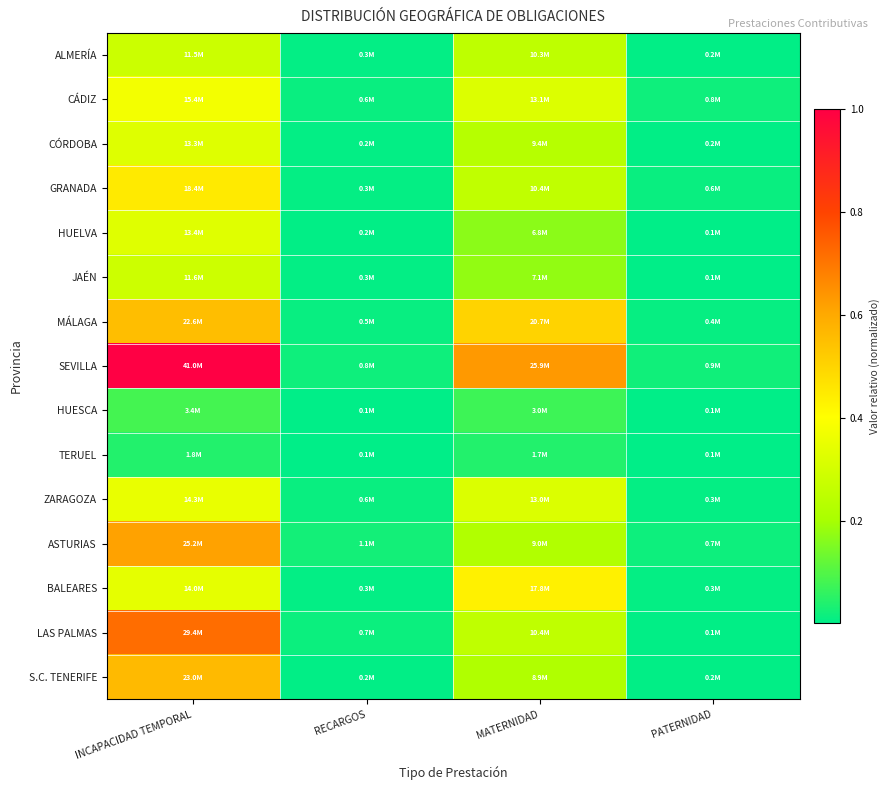

Reading left to right, what are all the values shown in this chart?

ALMERÍA: INCAPACIDAD TEMPORAL=0.3	RECARGOS=0.0	MATERNIDAD=0.3	PATERNIDAD=0.0
CÁDIZ: INCAPACIDAD TEMPORAL=0.4	RECARGOS=0.0	MATERNIDAD=0.3	PATERNIDAD=0.0
CÓRDOBA: INCAPACIDAD TEMPORAL=0.3	RECARGOS=0.0	MATERNIDAD=0.2	PATERNIDAD=0.0
GRANADA: INCAPACIDAD TEMPORAL=0.4	RECARGOS=0.0	MATERNIDAD=0.3	PATERNIDAD=0.0
HUELVA: INCAPACIDAD TEMPORAL=0.3	RECARGOS=0.0	MATERNIDAD=0.2	PATERNIDAD=0.0
JAÉN: INCAPACIDAD TEMPORAL=0.3	RECARGOS=0.0	MATERNIDAD=0.2	PATERNIDAD=0.0
MÁLAGA: INCAPACIDAD TEMPORAL=0.6	RECARGOS=0.0	MATERNIDAD=0.5	PATERNIDAD=0.0
SEVILLA: INCAPACIDAD TEMPORAL=1.0	RECARGOS=0.0	MATERNIDAD=0.6	PATERNIDAD=0.0
HUESCA: INCAPACIDAD TEMPORAL=0.1	RECARGOS=0.0	MATERNIDAD=0.1	PATERNIDAD=0.0
TERUEL: INCAPACIDAD TEMPORAL=0.0	RECARGOS=0.0	MATERNIDAD=0.0	PATERNIDAD=0.0
ZARAGOZA: INCAPACIDAD TEMPORAL=0.4	RECARGOS=0.0	MATERNIDAD=0.3	PATERNIDAD=0.0
ASTURIAS: INCAPACIDAD TEMPORAL=0.6	RECARGOS=0.0	MATERNIDAD=0.2	PATERNIDAD=0.0
BALEARES: INCAPACIDAD TEMPORAL=0.3	RECARGOS=0.0	MATERNIDAD=0.4	PATERNIDAD=0.0
LAS PALMAS: INCAPACIDAD TEMPORAL=0.7	RECARGOS=0.0	MATERNIDAD=0.3	PATERNIDAD=0.0
S.C. TENERIFE: INCAPACIDAD TEMPORAL=0.6	RECARGOS=0.0	MATERNIDAD=0.2	PATERNIDAD=0.0